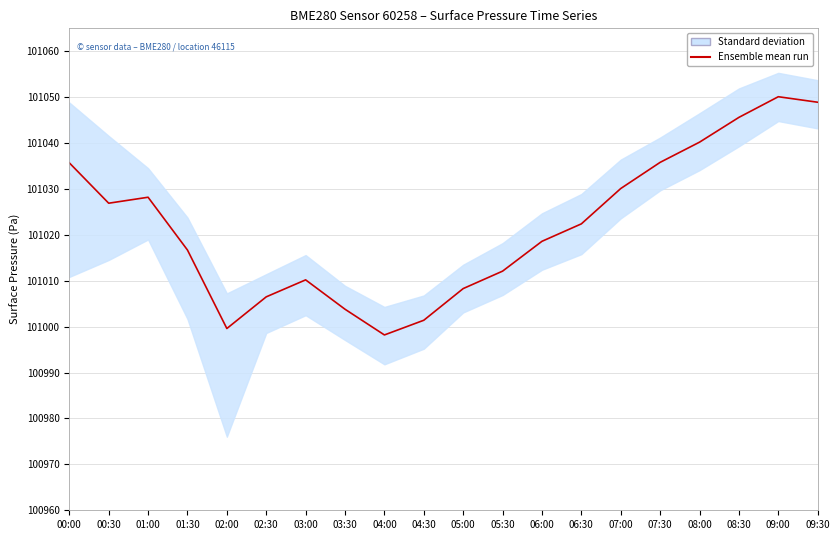

What is the change in value from 01:00 to 05:00?

-19.9